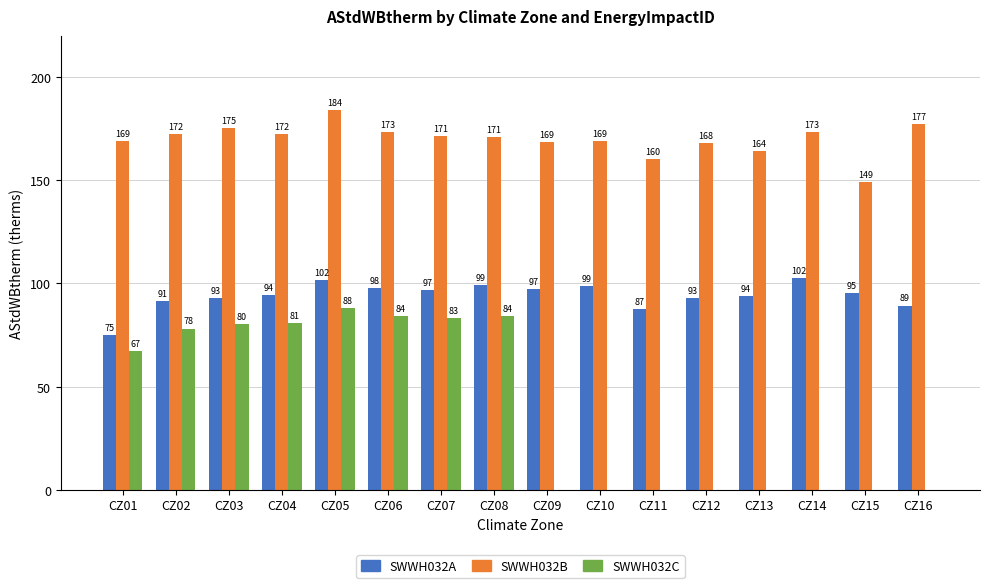

What is the greatest value displayed?

184.1